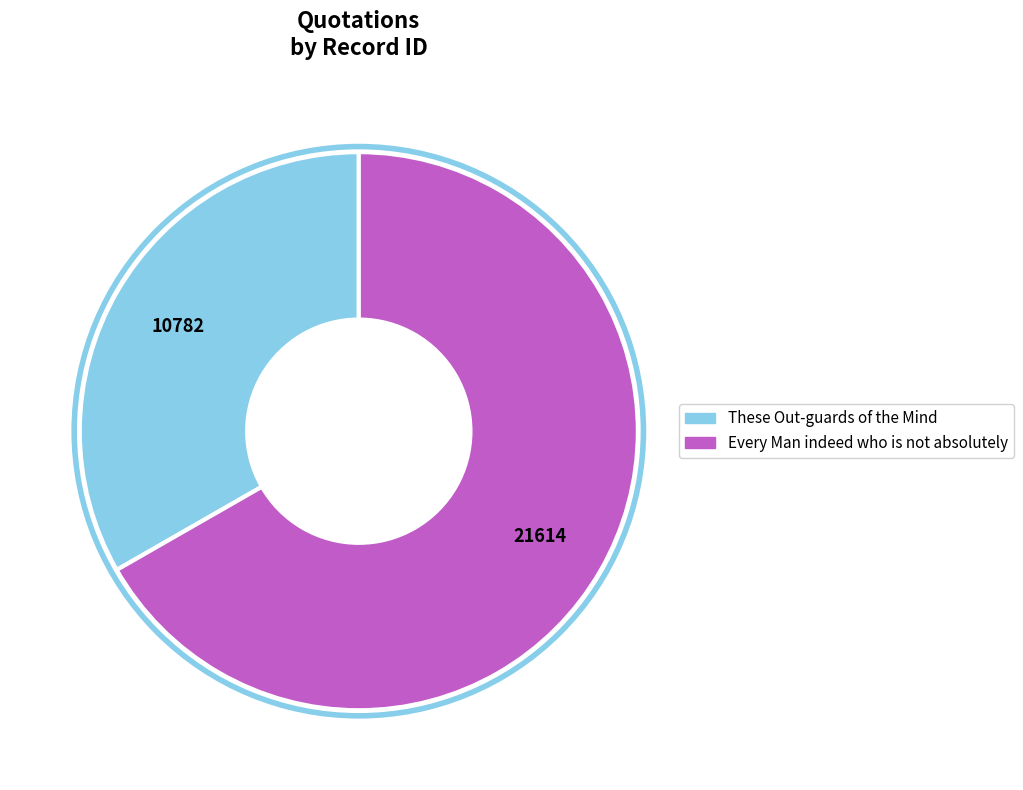

True or false: Every Man indeed who is not absolutely accounts for 67% of the total.

True